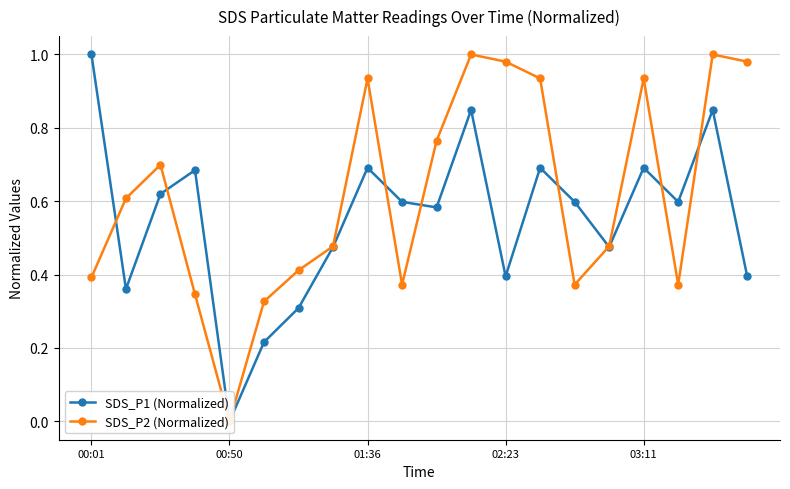

Rank the series by their average value, from lowest to highest.

SDS_P1 (Normalized), SDS_P2 (Normalized)